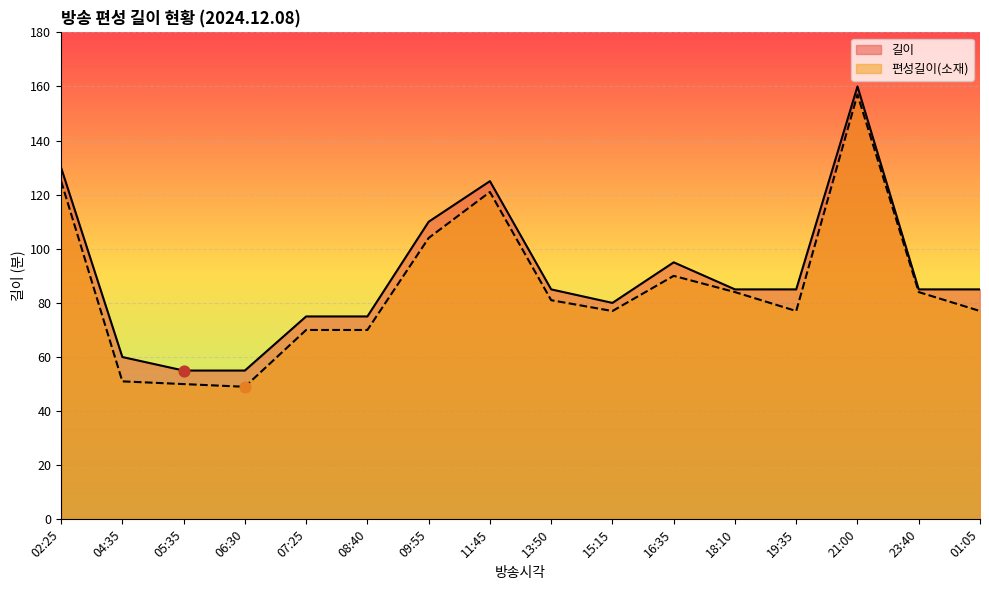

Which series reaches the maximum Y coordinate?

길이